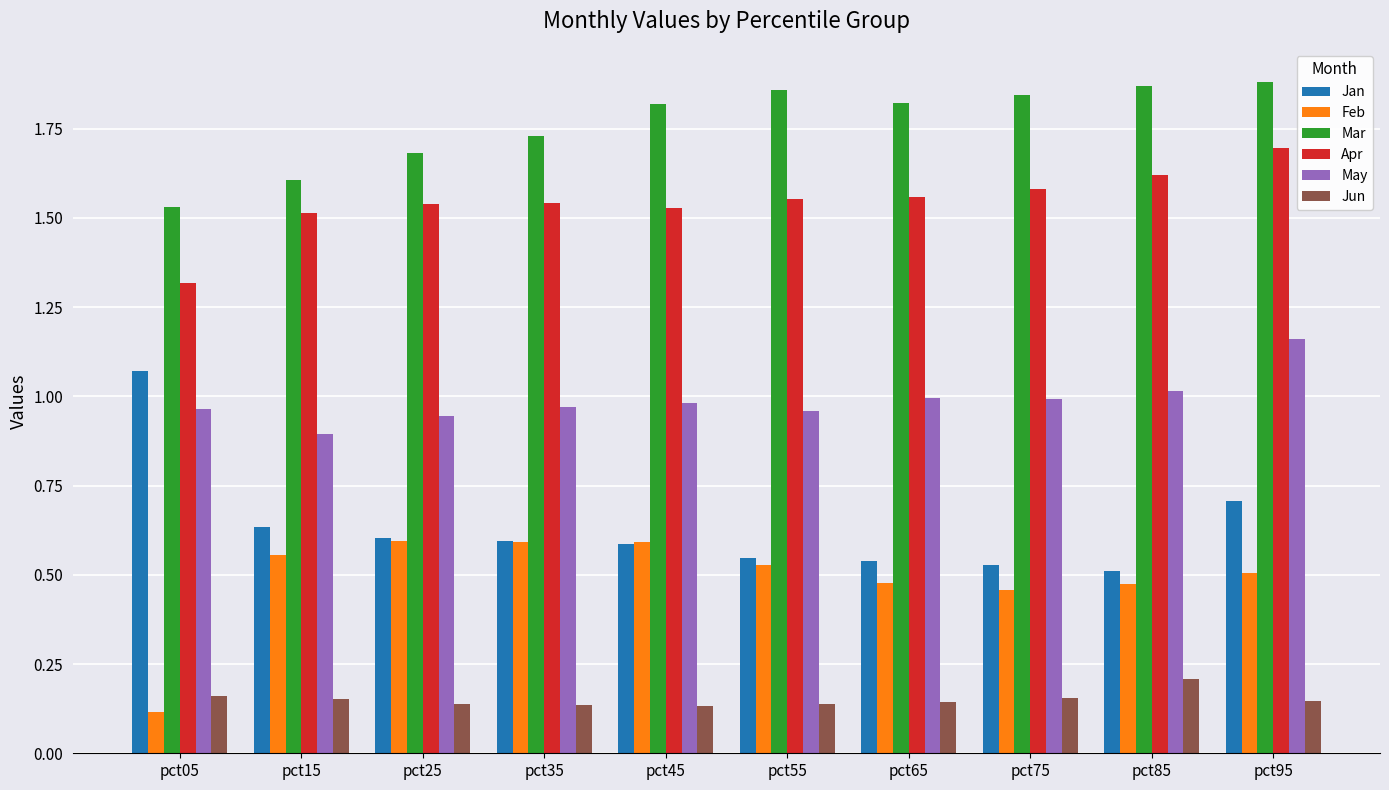

Which series has the largest total across all categories?

Mar